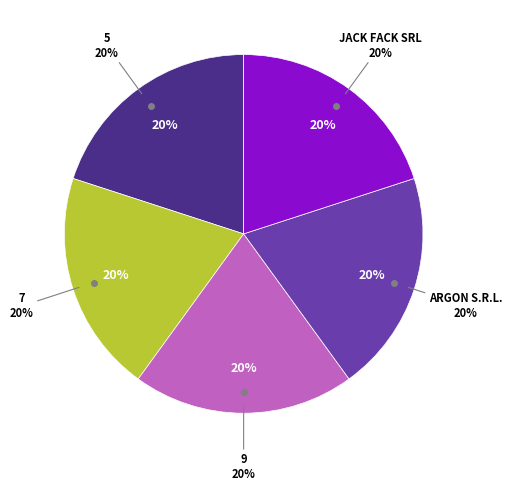

Is there any slice that represents more than half of the pie?

No